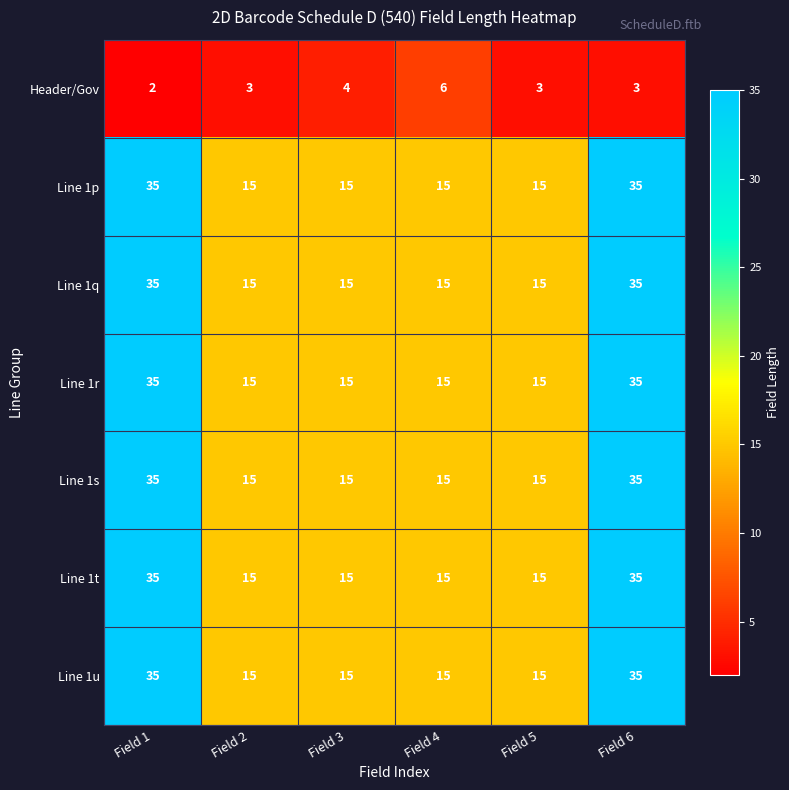

Between Field 3 and Field 4, which series saw the biggest shift?

Header/Gov